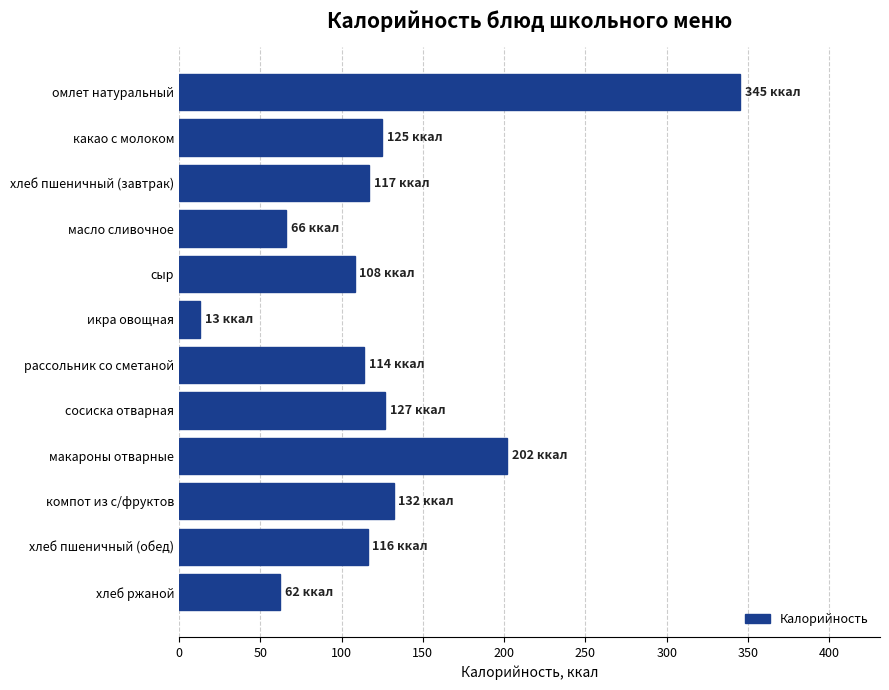

What is the average value?

127